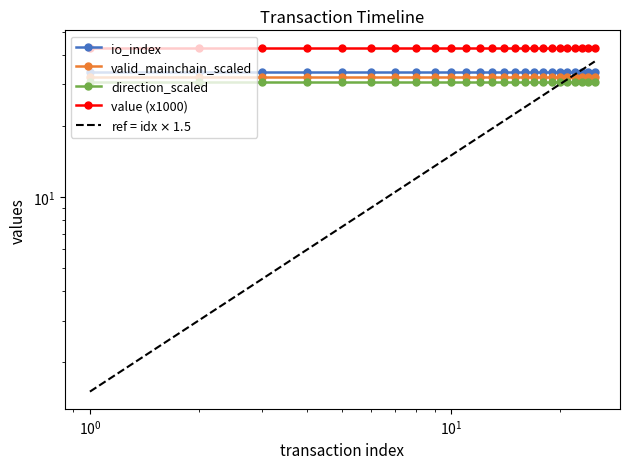

Reading left to right, extract all data points from this chart.

io_index: 34.0	34.0	34.0	34.0	34.0	34.0	34.0	34.0	34.0	34.0	34.0	34.0	34.0	34.0	34.0	34.0	34.0	34.0	34.0	34.0	34.0	34.0	34.0	34.0	34.0
valid_mainchain_scaled: 32.3	32.3	32.3	32.3	32.3	32.3	32.3	32.3	32.3	32.3	32.3	32.3	32.3	32.3	32.3	32.3	32.3	32.3	32.3	32.3	32.3	32.3	32.3	32.3	32.3
direction_scaled: 30.6	30.6	30.6	30.6	30.6	30.6	30.6	30.6	30.6	30.6	30.6	30.6	30.6	30.6	30.6	30.6	30.6	30.6	30.6	30.6	30.6	30.6	30.6	30.6	30.6
value (x1000): 42.9	42.9	42.9	42.9	42.9	42.9	42.9	42.9	42.9	42.9	42.9	42.9	42.9	42.9	42.9	42.9	42.9	42.9	42.9	42.9	42.9	42.9	42.9	42.9	42.9
ref = idx $\times$ 1.5: 1.5	3.0	4.5	6.0	7.5	9.0	10.5	12.0	13.5	15.0	16.5	18.0	19.5	21.0	22.5	24.0	25.5	27.0	28.5	30.0	31.5	33.0	34.5	36.0	37.5